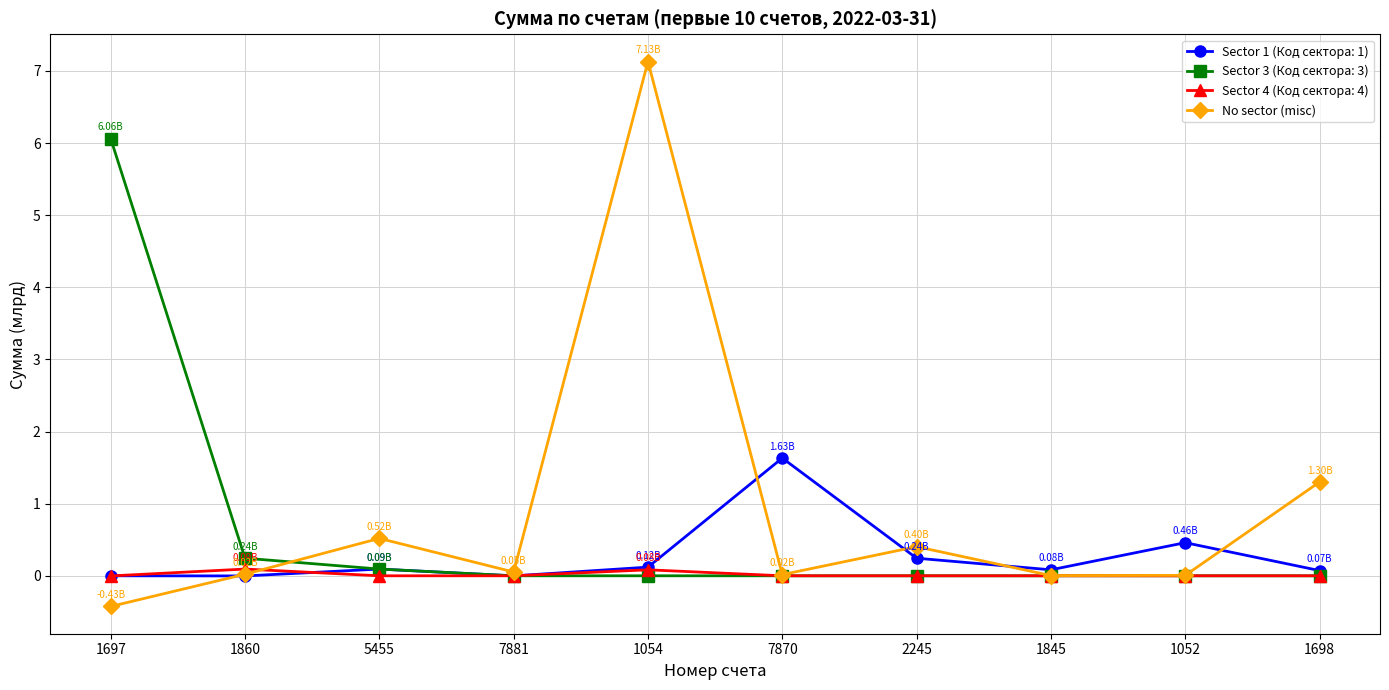

How many interior local peaks does the No sector (misc) series have?

3